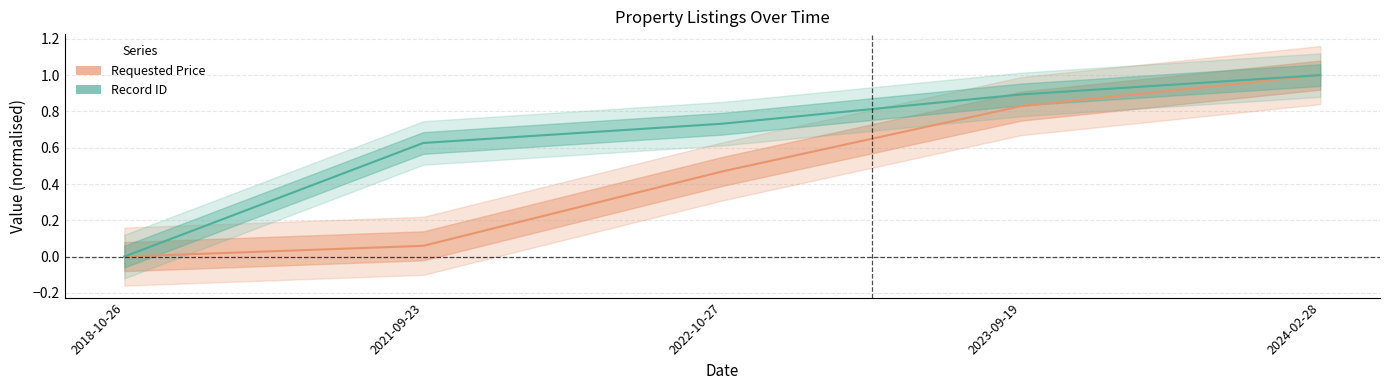

Between 2021-09-23 and 2023-09-19, which series saw the biggest shift?

Requested Price